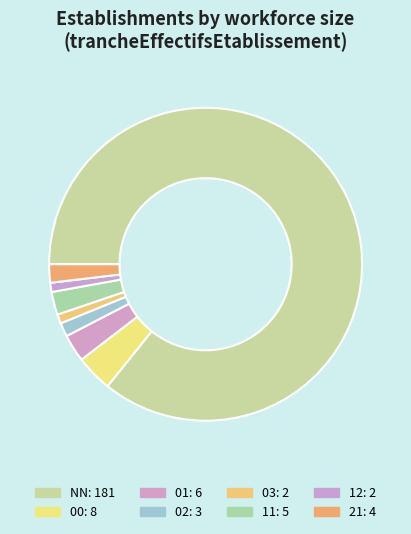

How many segments does this pie chart have?

8